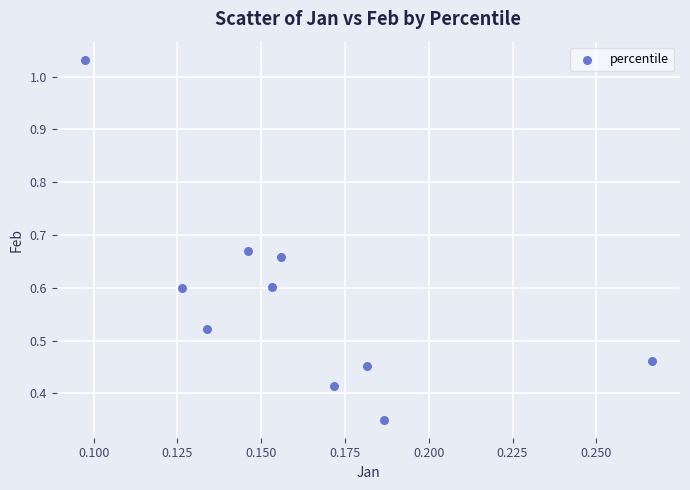

What is the average Y value?

0.6